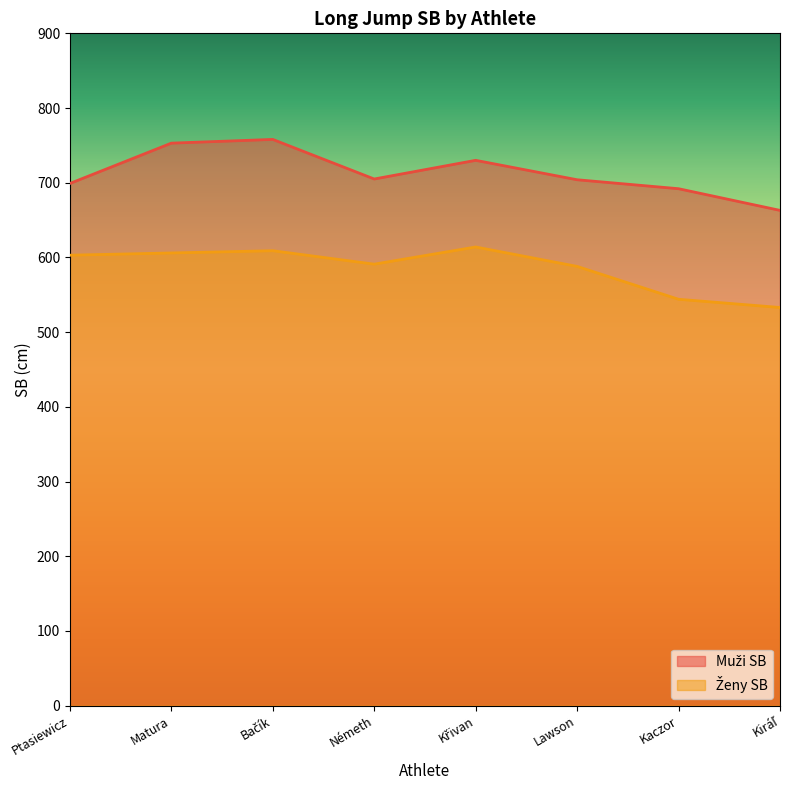

At how many categories does at least one series exceed 537?

8